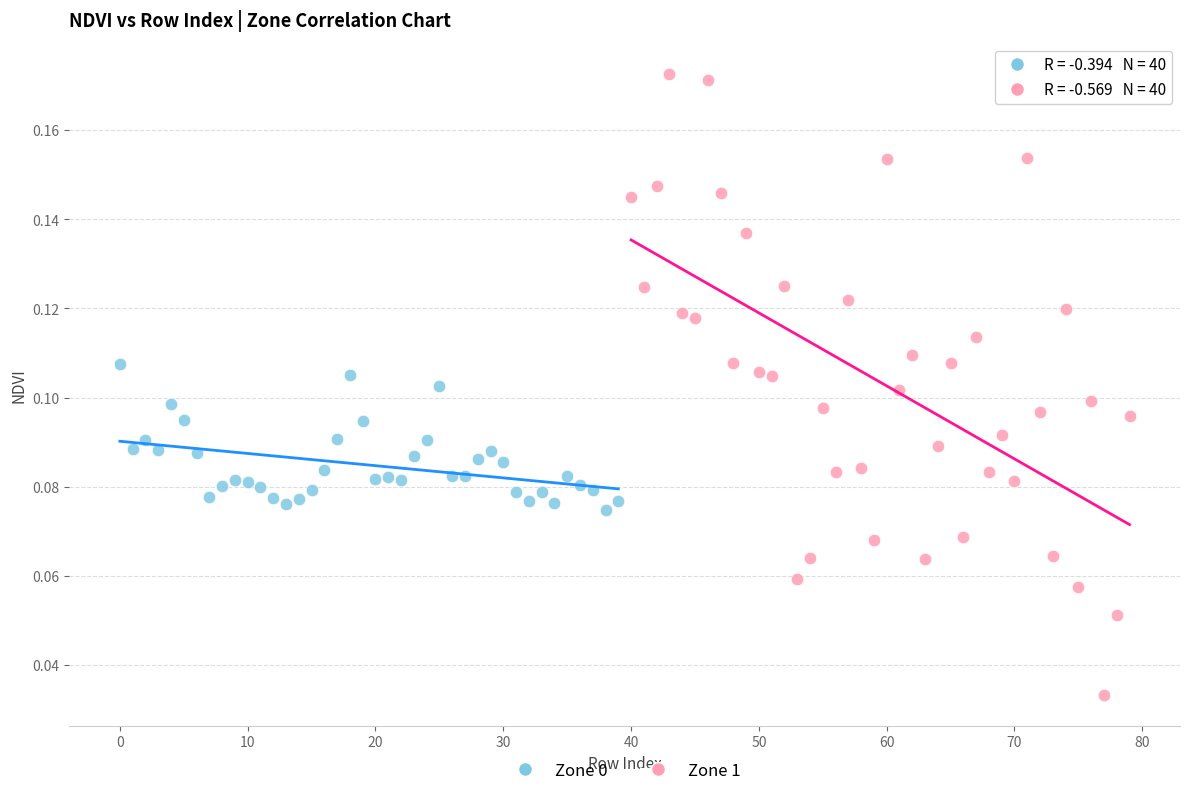

Which series contains the lowest Y value?

Zone 1